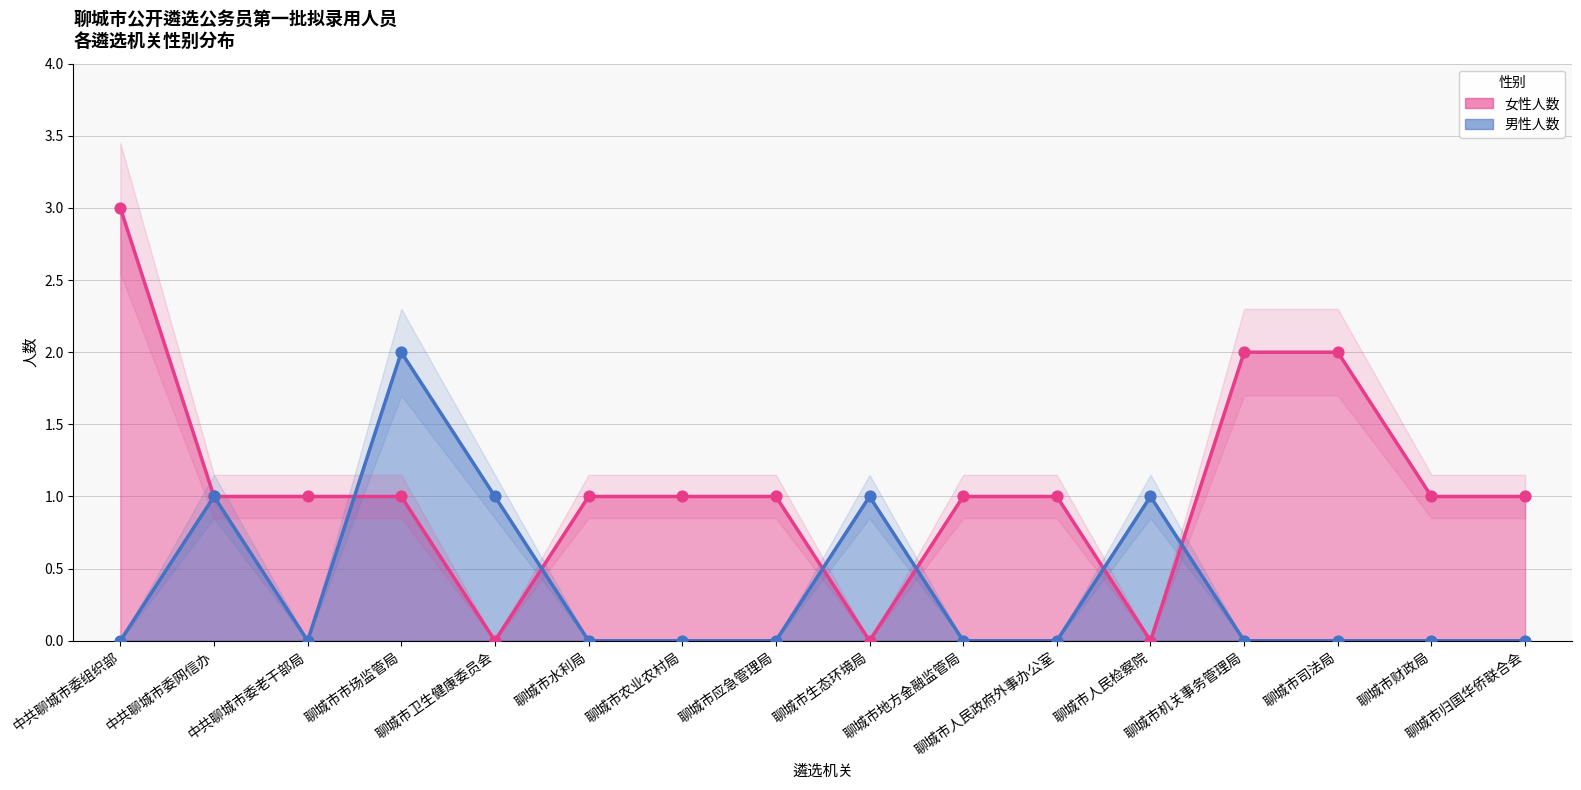

Which series has the widest spread of Y values?

女性人数